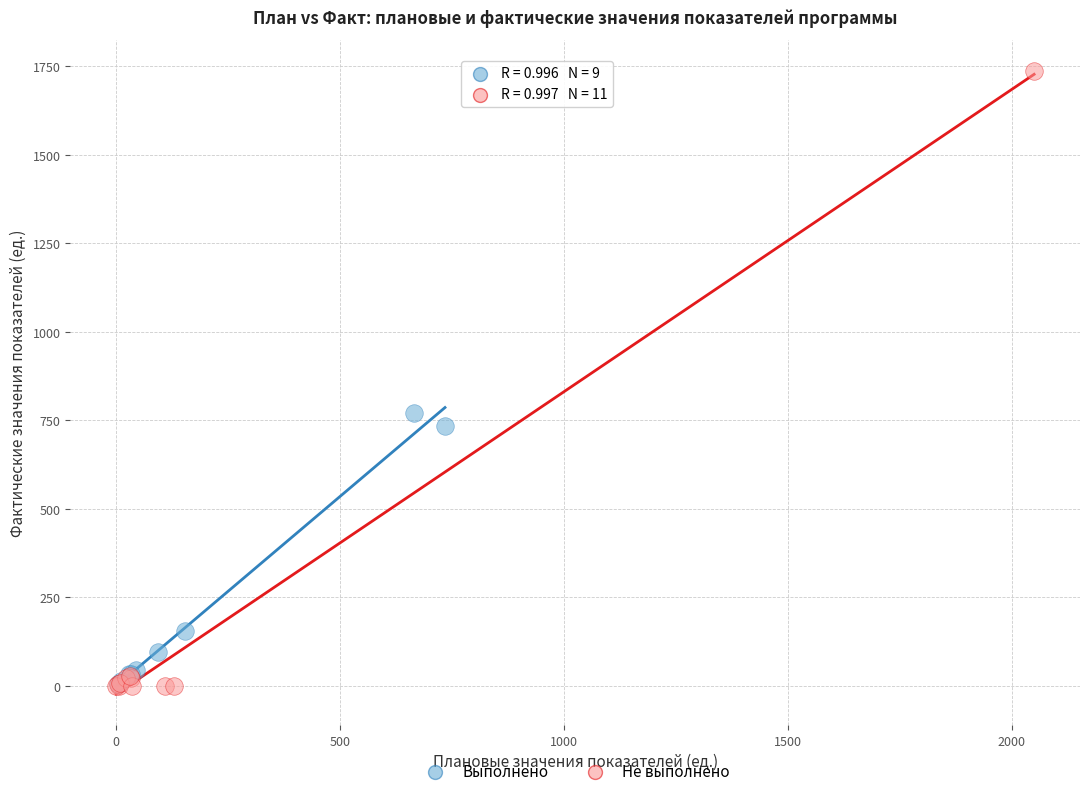

Which series contains the highest Y value?

Не выполнено